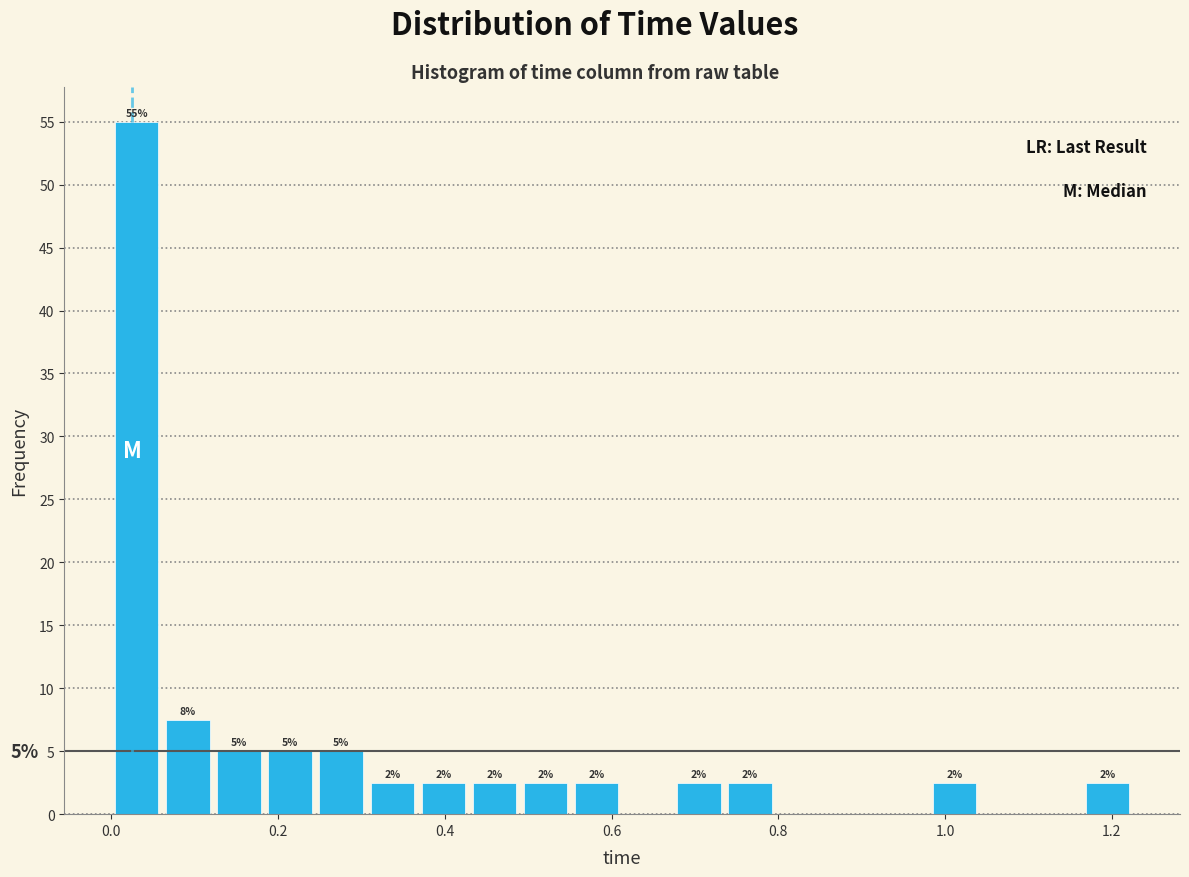

Around what value on the x-axis is the tallest bar? Give the approximate position of its centre, as read against the axis.

0.04